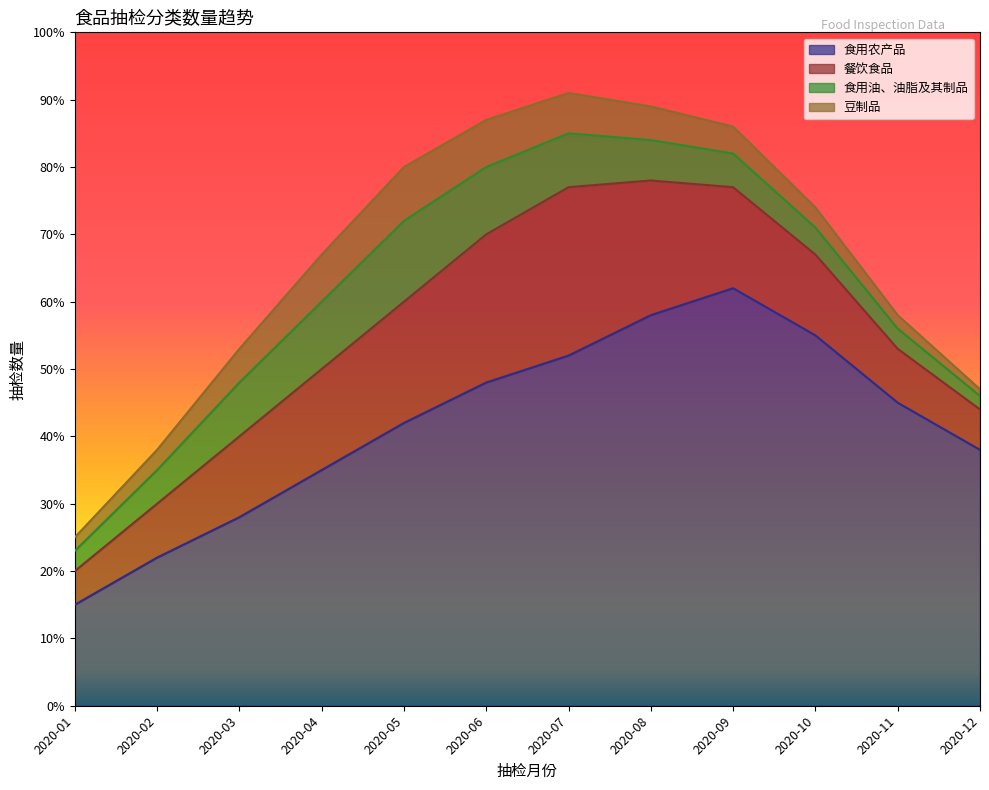

How many lines are shown in the chart?

4